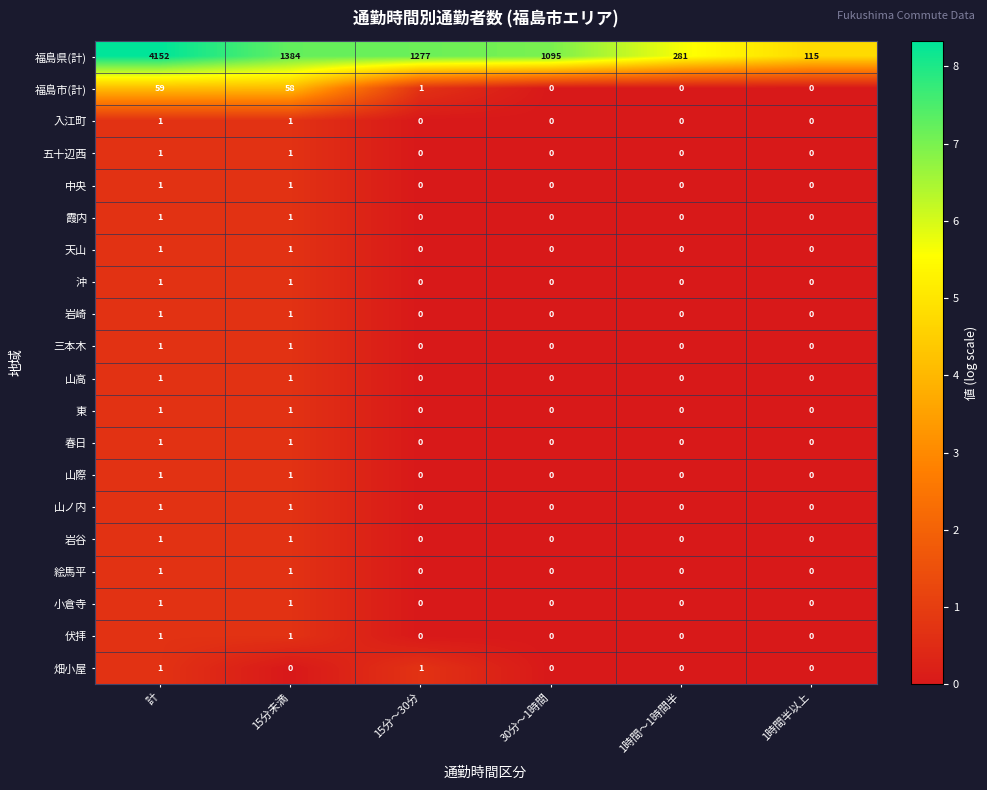

The value of 畑小屋 at 計 is 1. True or false?

True